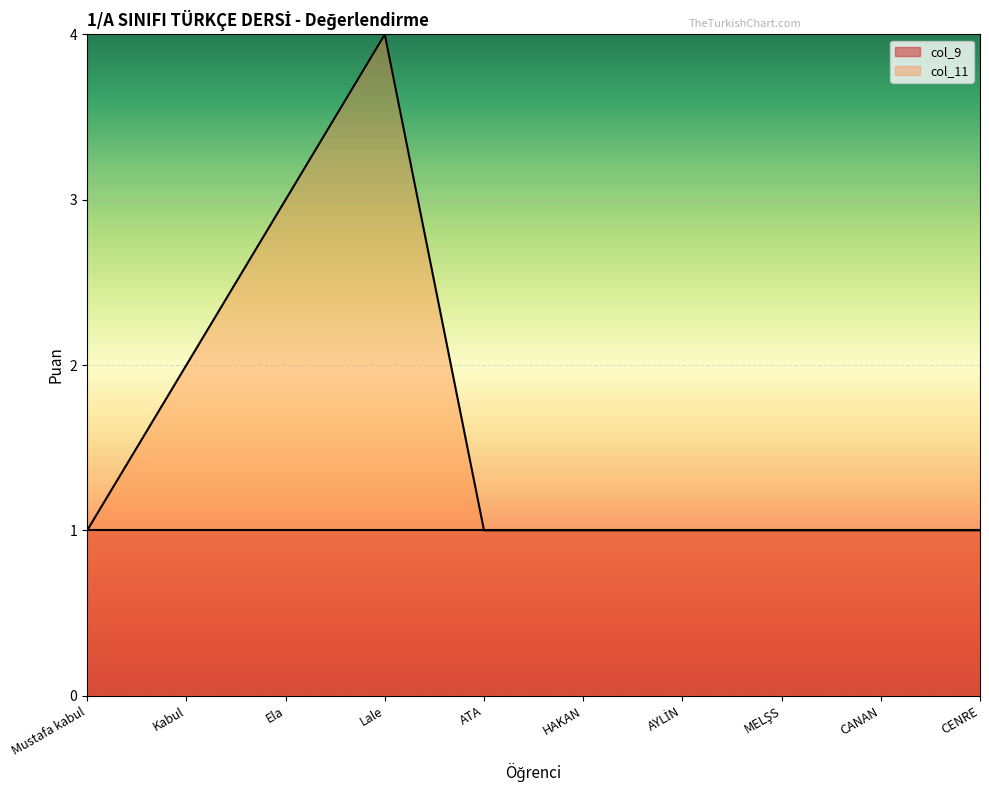

At which category does the chart reach its minimum across all series?

Mustafa kabul